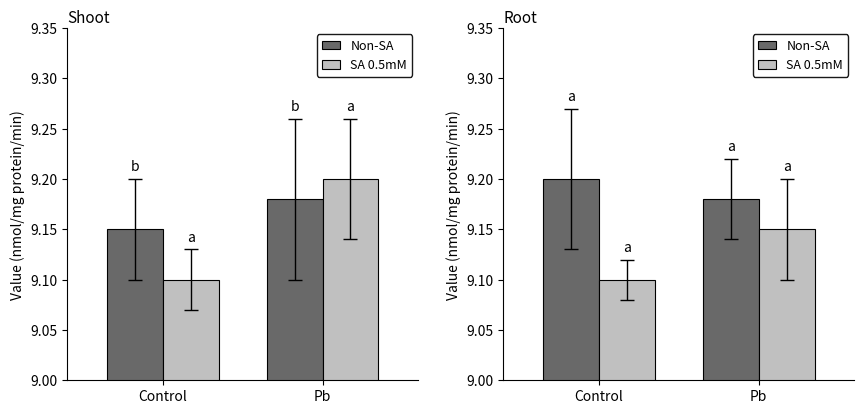

Which has a higher value, Pb or Control?

Control